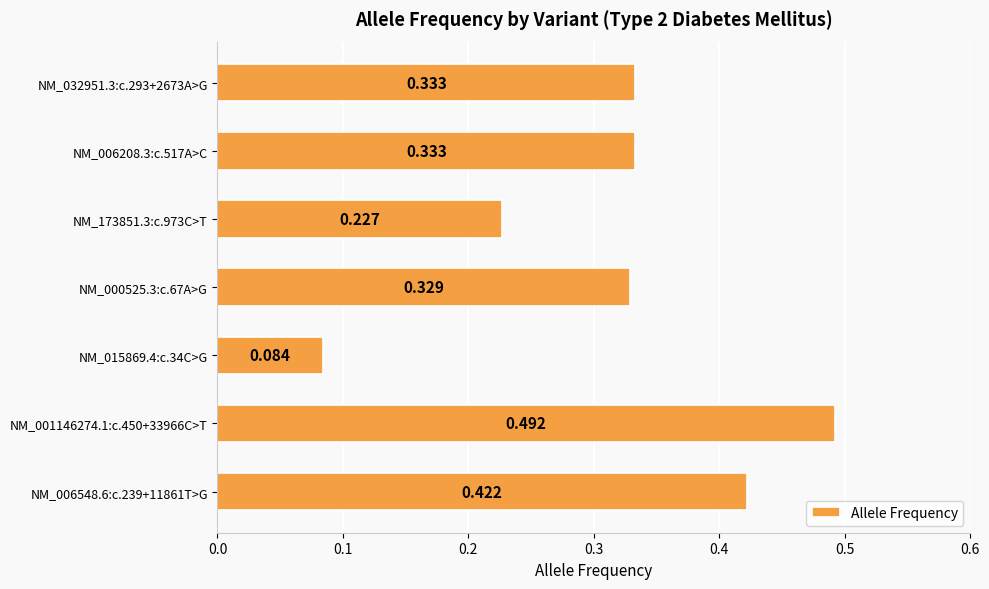

How many values are between 0 and 1?

7